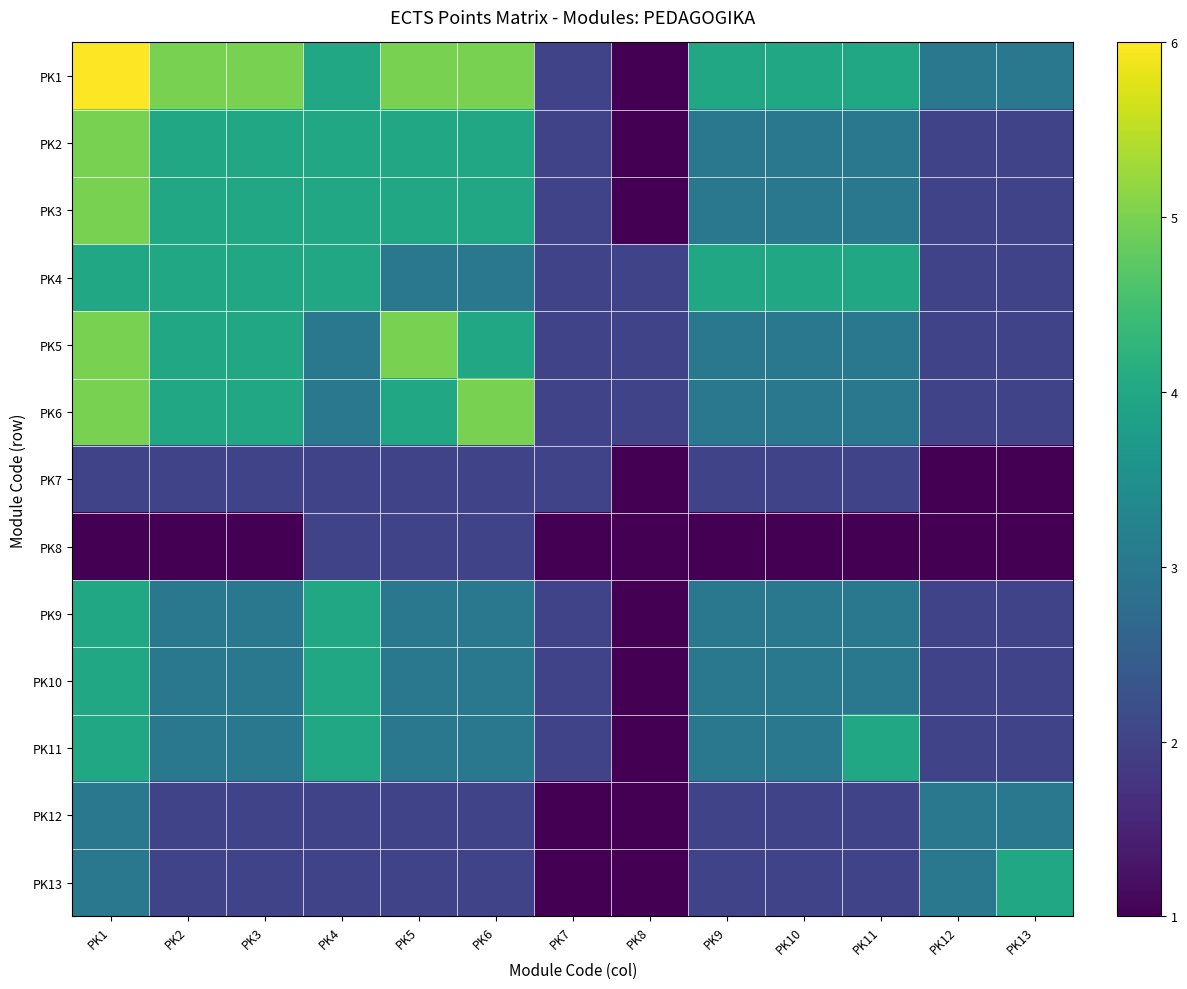

List the series in order of their peak value, highest first.

PK1, PK2, PK3, PK5, PK6, PK4, PK9, PK10, PK11, PK13, PK12, PK7, PK8